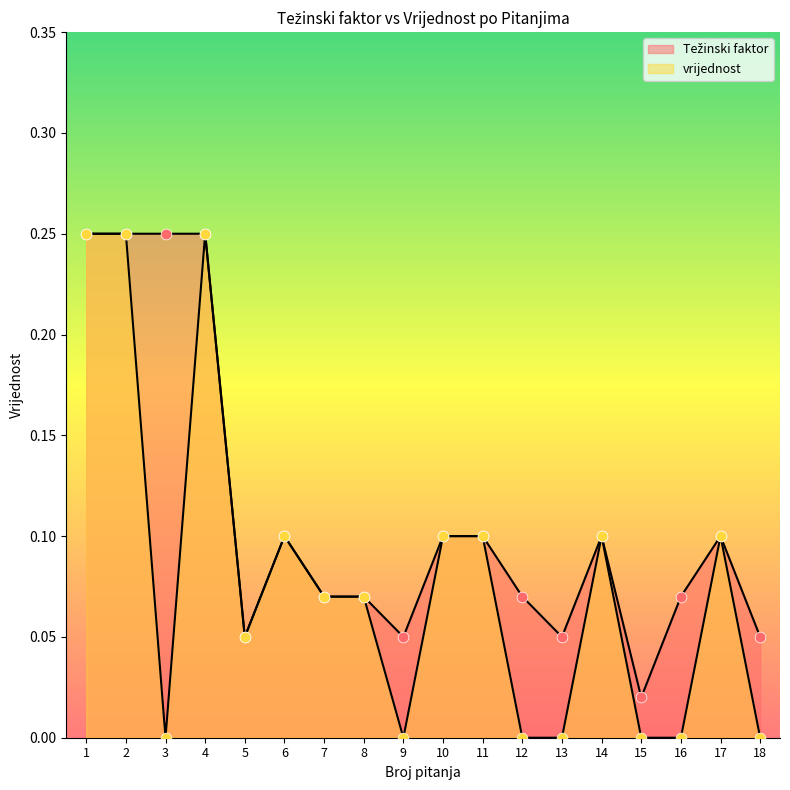

Which series has the widest spread of Y values?

vrijednost